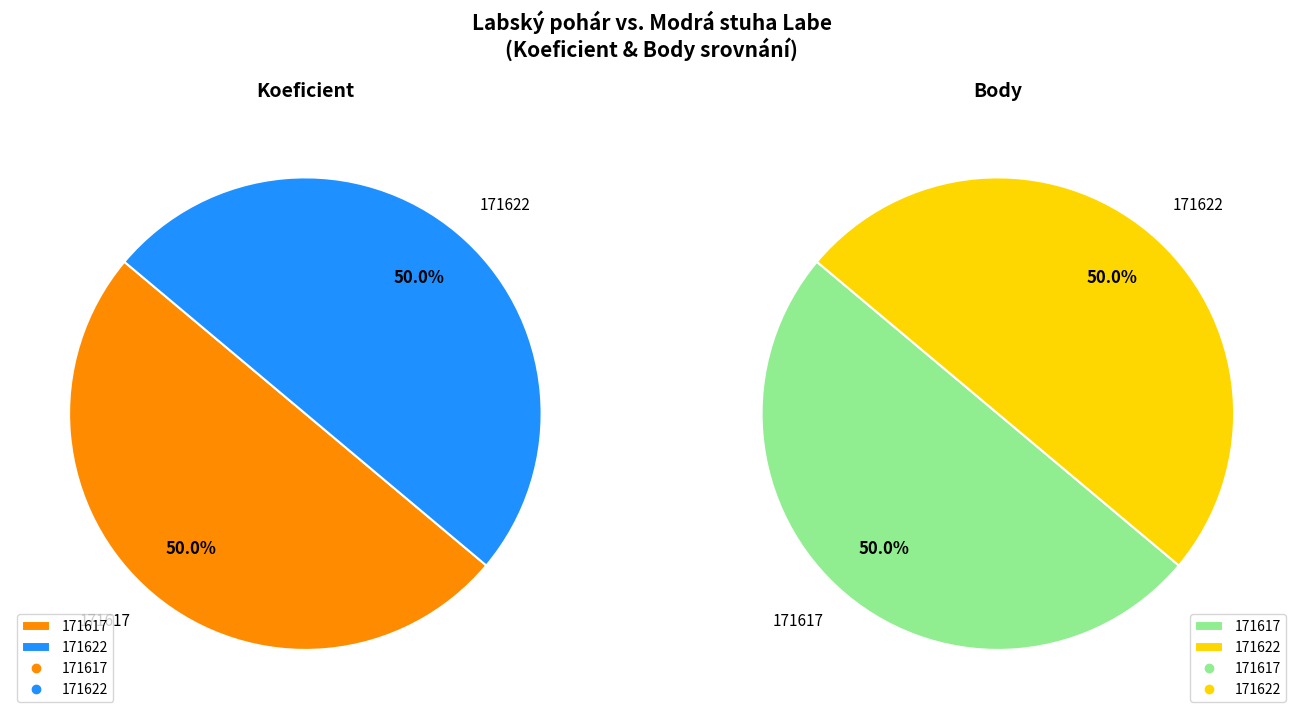

To the nearest percent, what is the combined percentage of 171622 and 171617?

100%